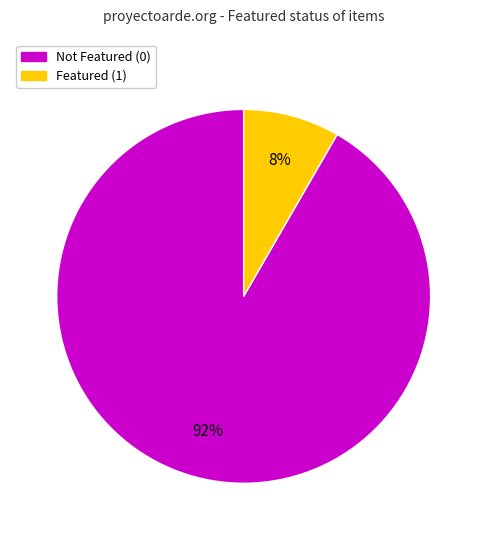

Does any single category account for the majority?

Yes